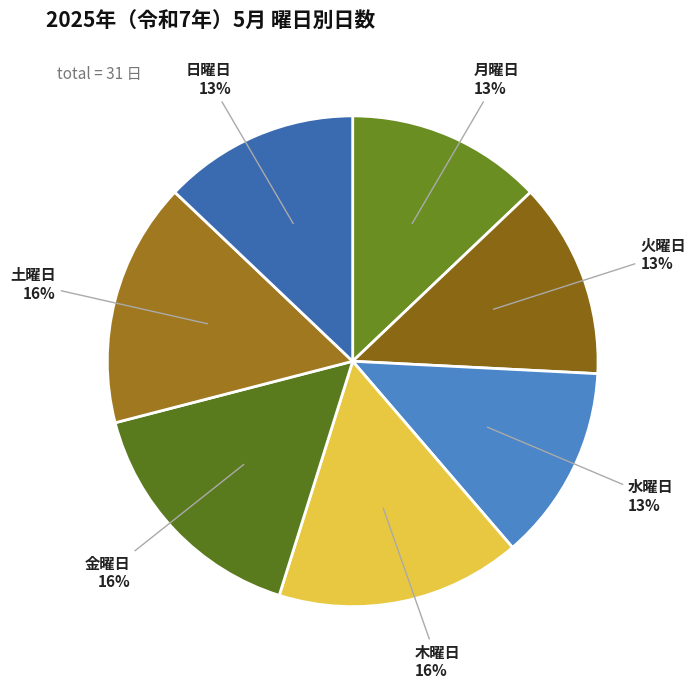

To the nearest percent, what portion does 日曜日 represent?

13%